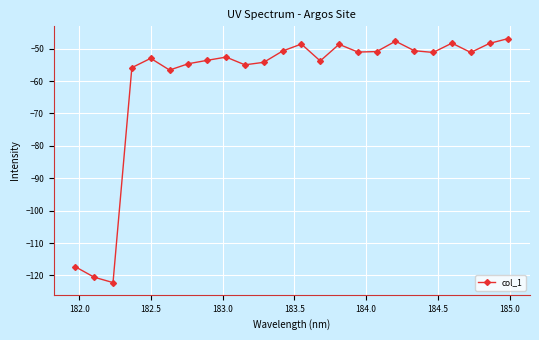

What is the difference between the second highest and minimum values?

74.5